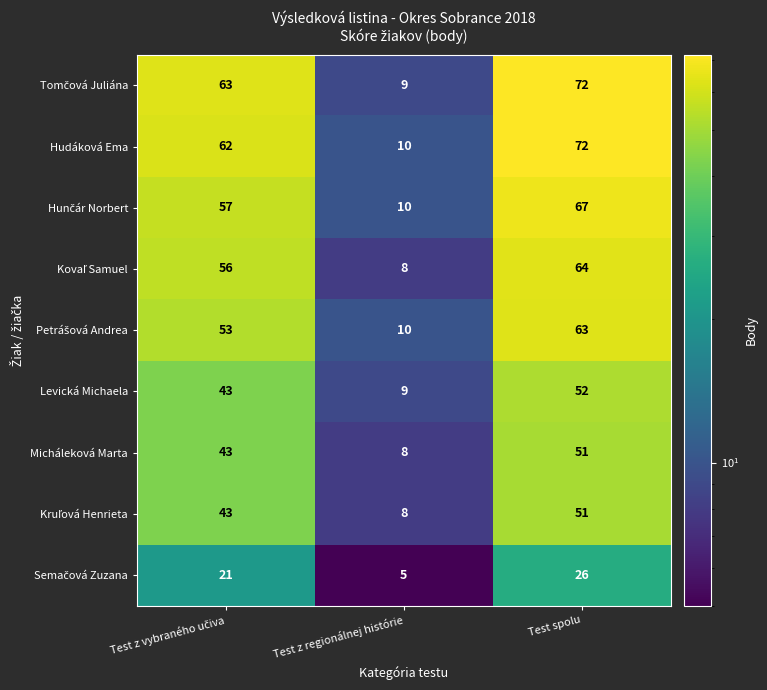

What is the minimum value for Hudáková Ema?

10